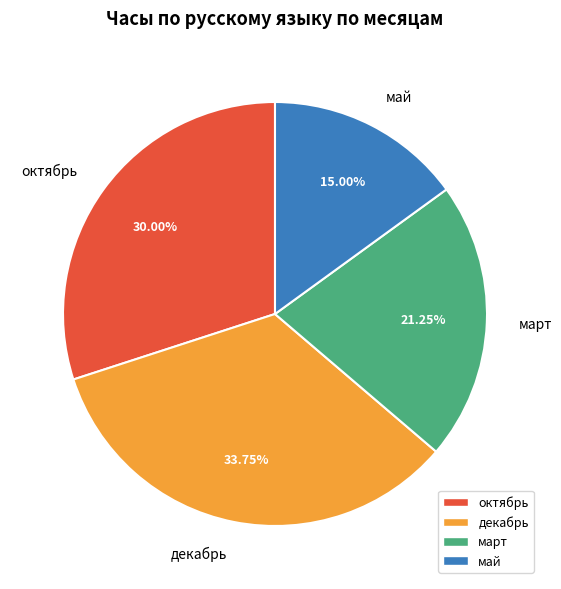

Which has a higher value, март or декабрь?

декабрь